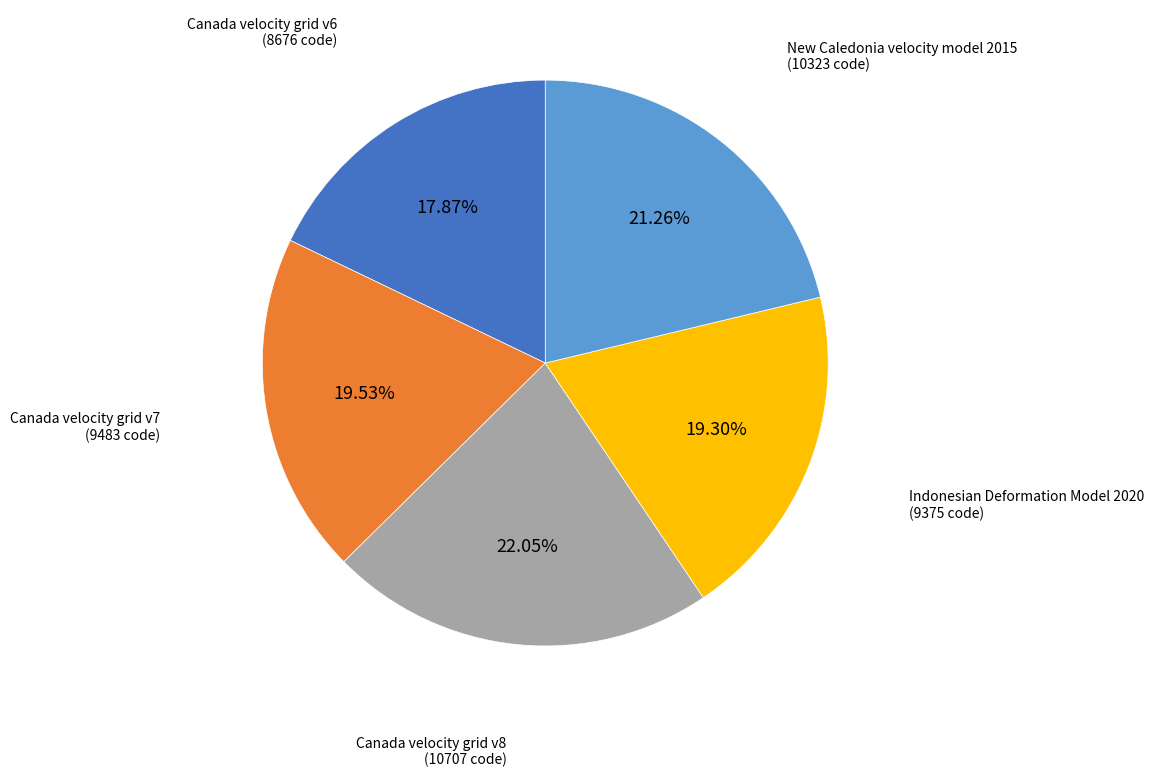

Which slice is the largest?

Canada velocity grid v8